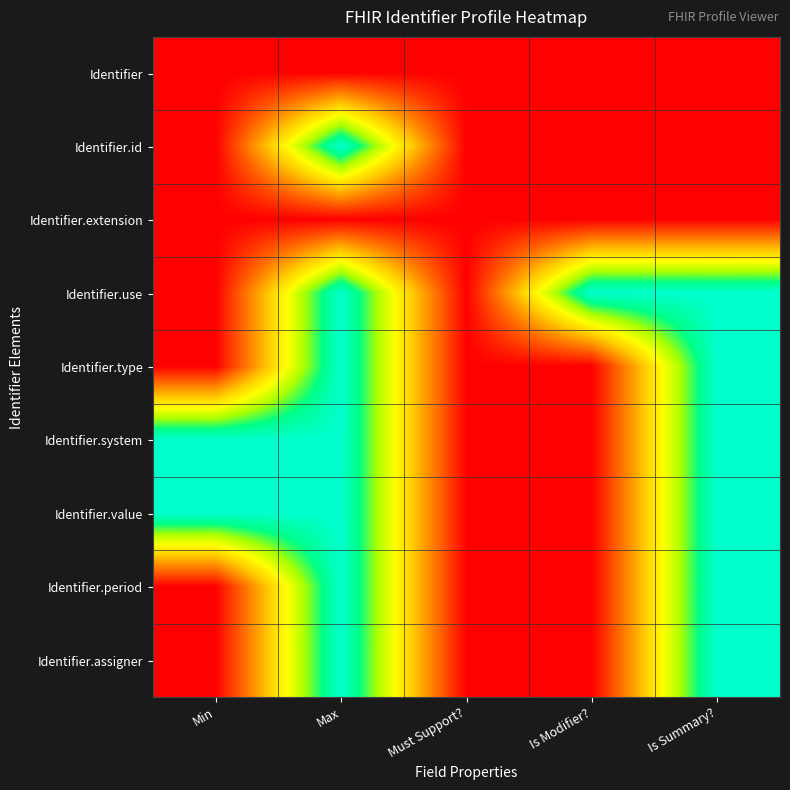

What is the spread (max minus min) of values at Min?

1